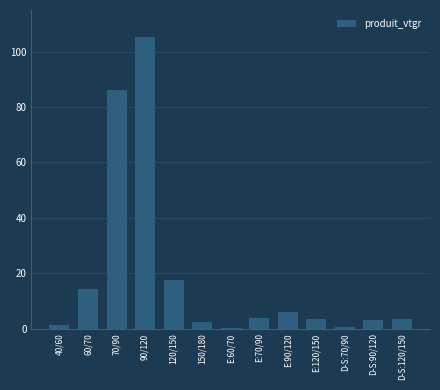

What value does the data have at E:120/150?

3.4